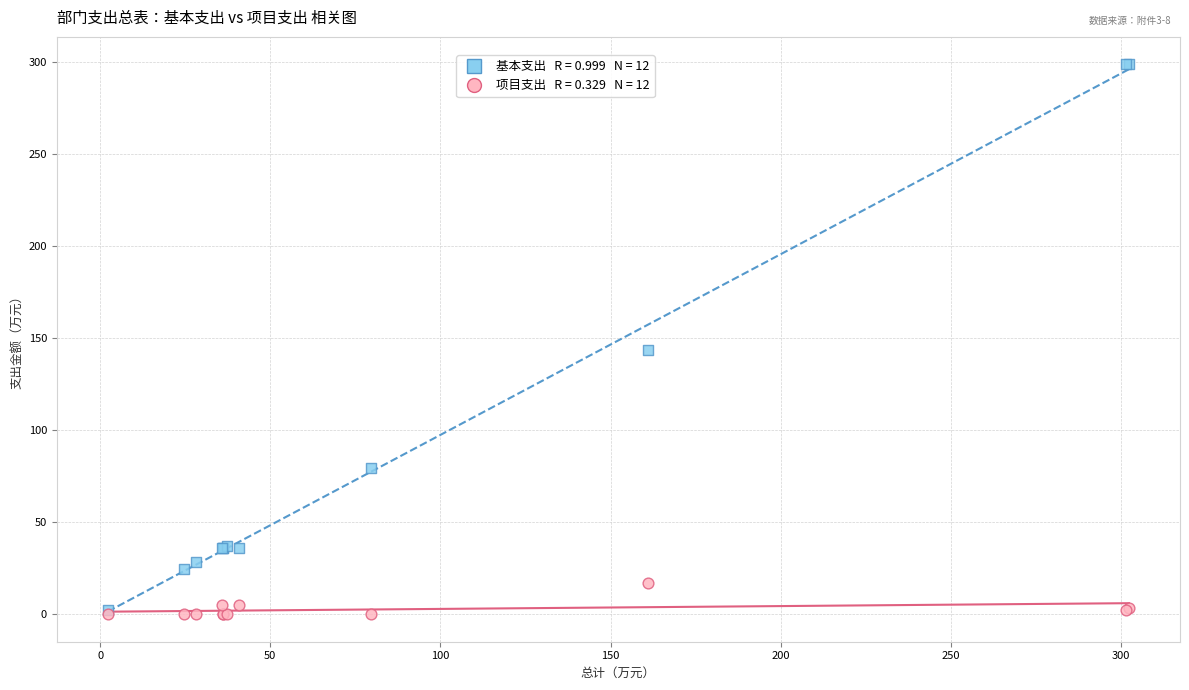

Across all series, what Y value is closest to 149?

143.9